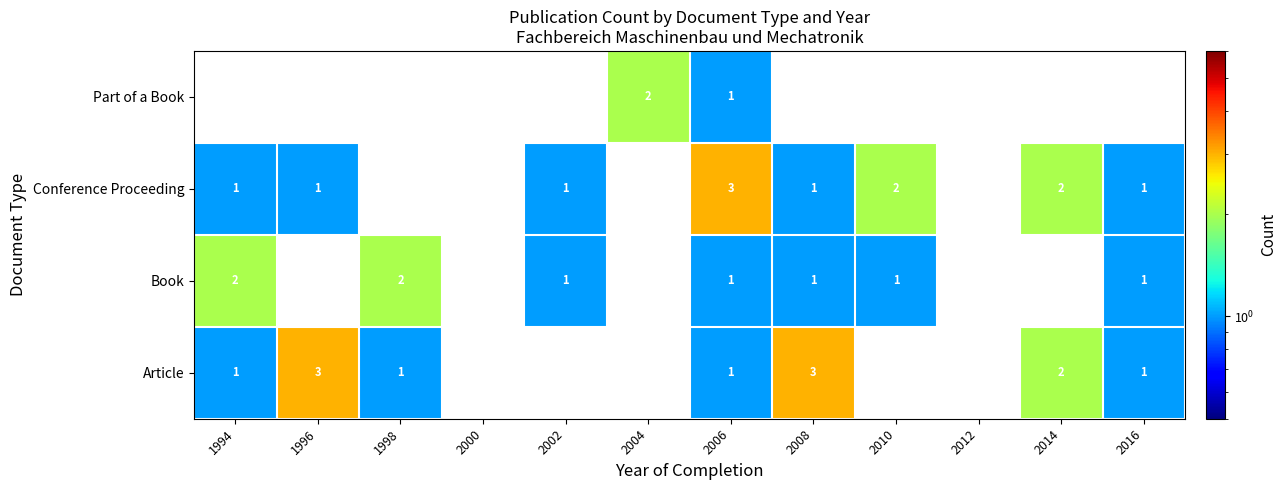

The value of Book at 2002 is 2. True or false?

False